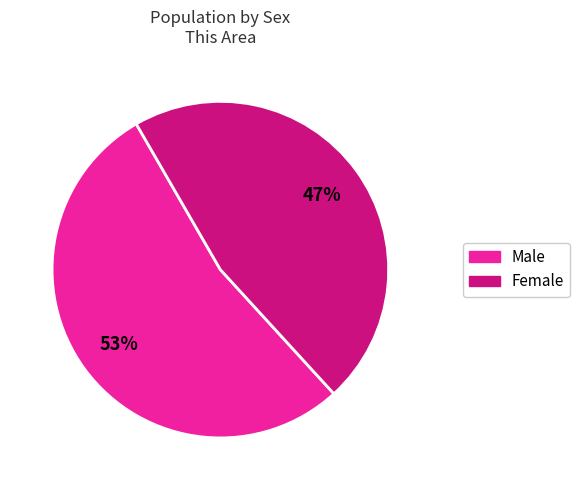

What is the largest slice in the pie chart?

Male